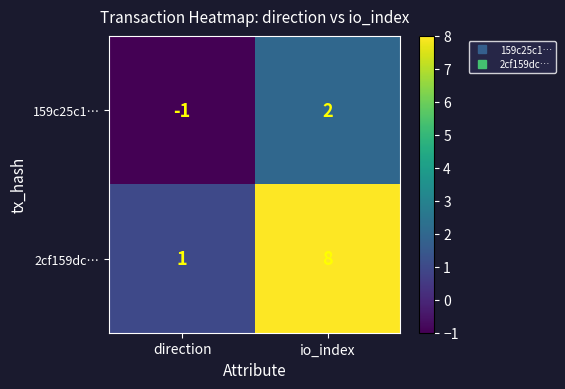

What is the total value across all series at io_index?

10